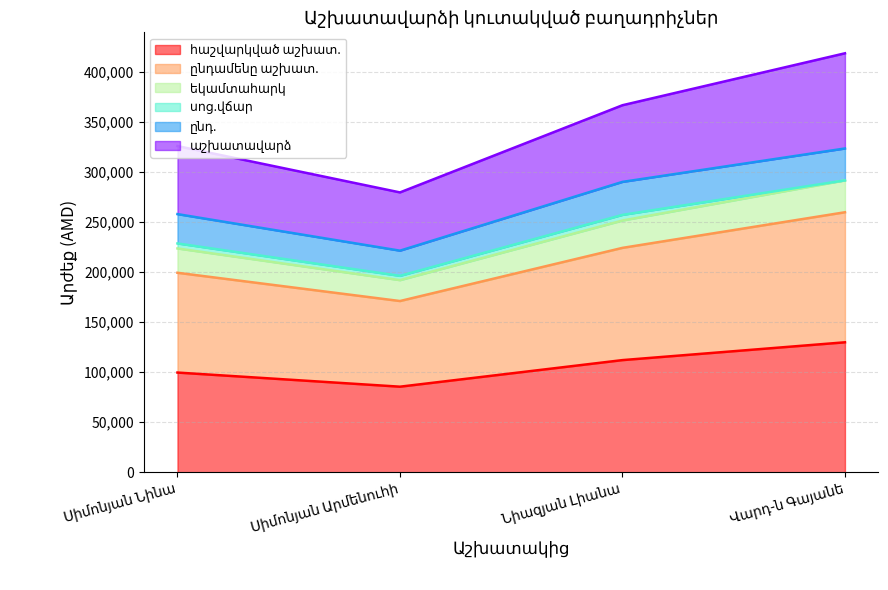

What is the greatest value displayed?

418496